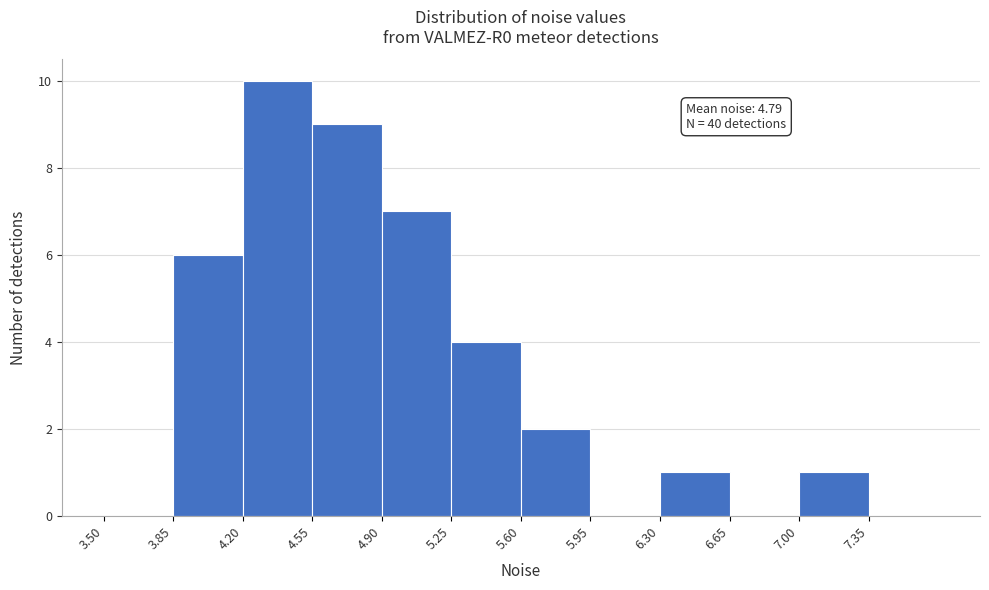

Over which range of the x-axis is the bar tallest?

4.20 to 4.55